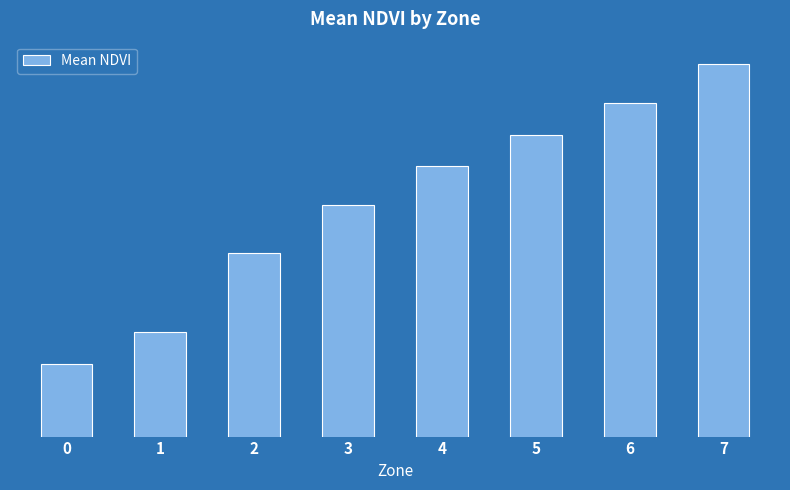

The value at 4 is 0.4. True or false?

True